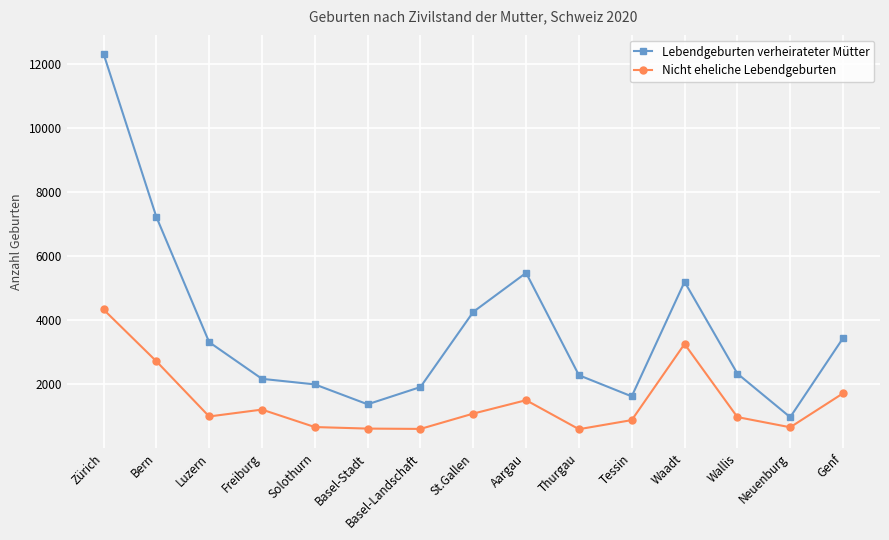

How many lines are shown in the chart?

2